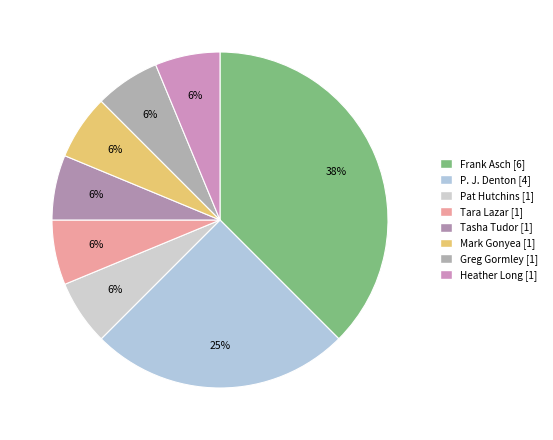

How many slices are in this pie chart?

8